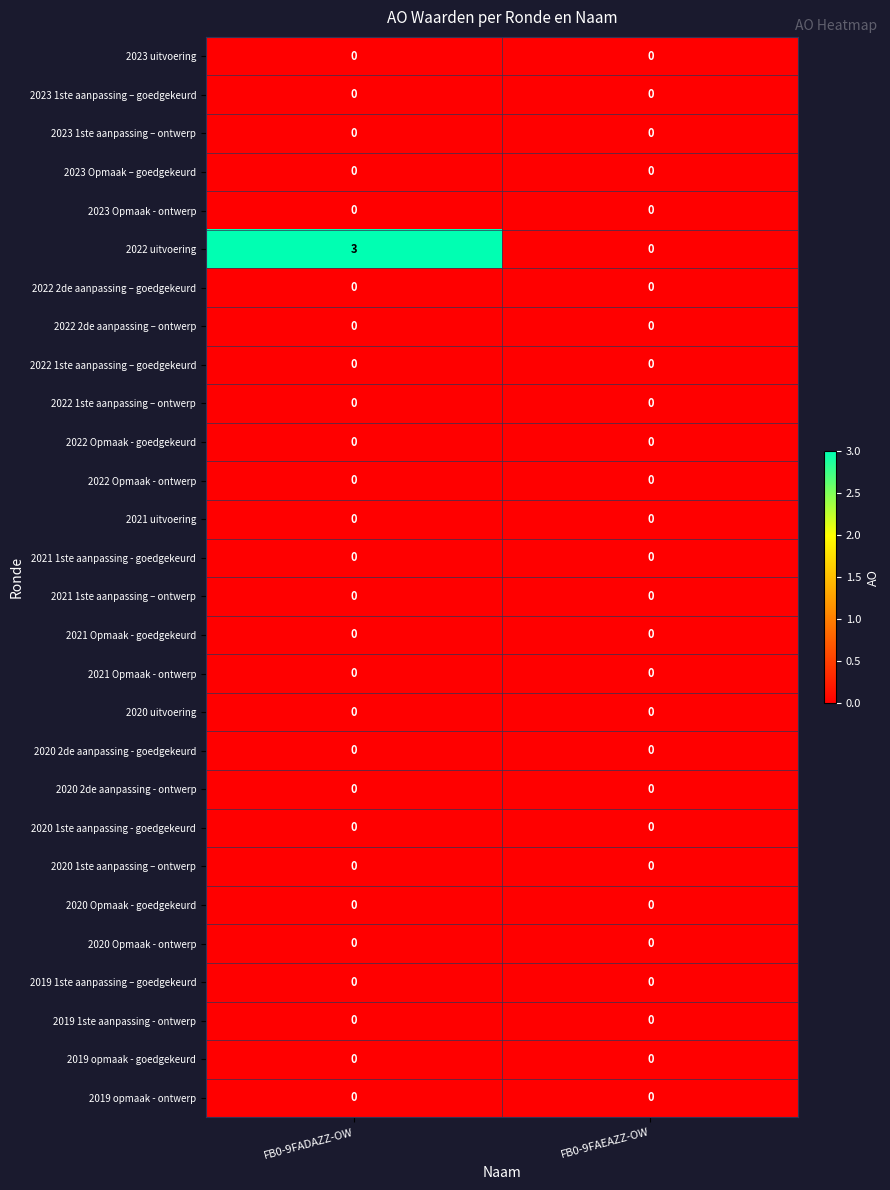

True or false: 2020 2de aanpassing - ontwerp has a value of 0 at FB0-9FAEAZZ-OW.

True